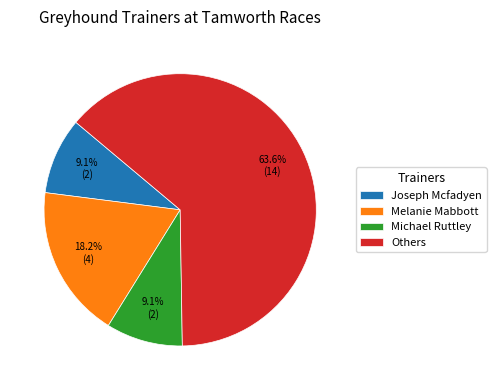

What portion of the pie excludes Michael Ruttley?

90.9%